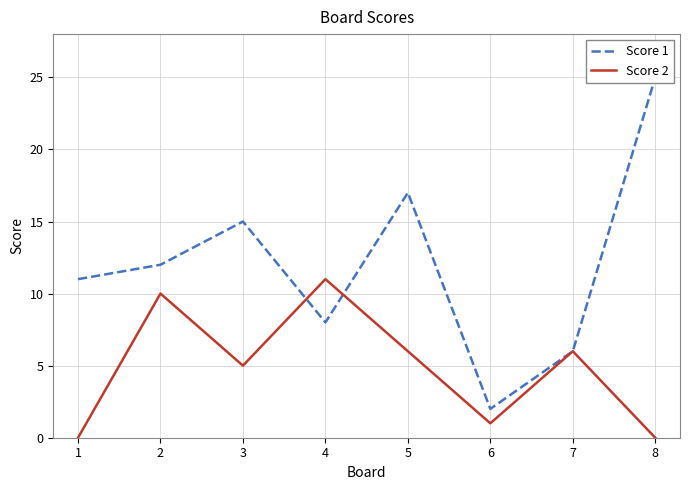

The value of Score 1 at 5 is 24. True or false?

False